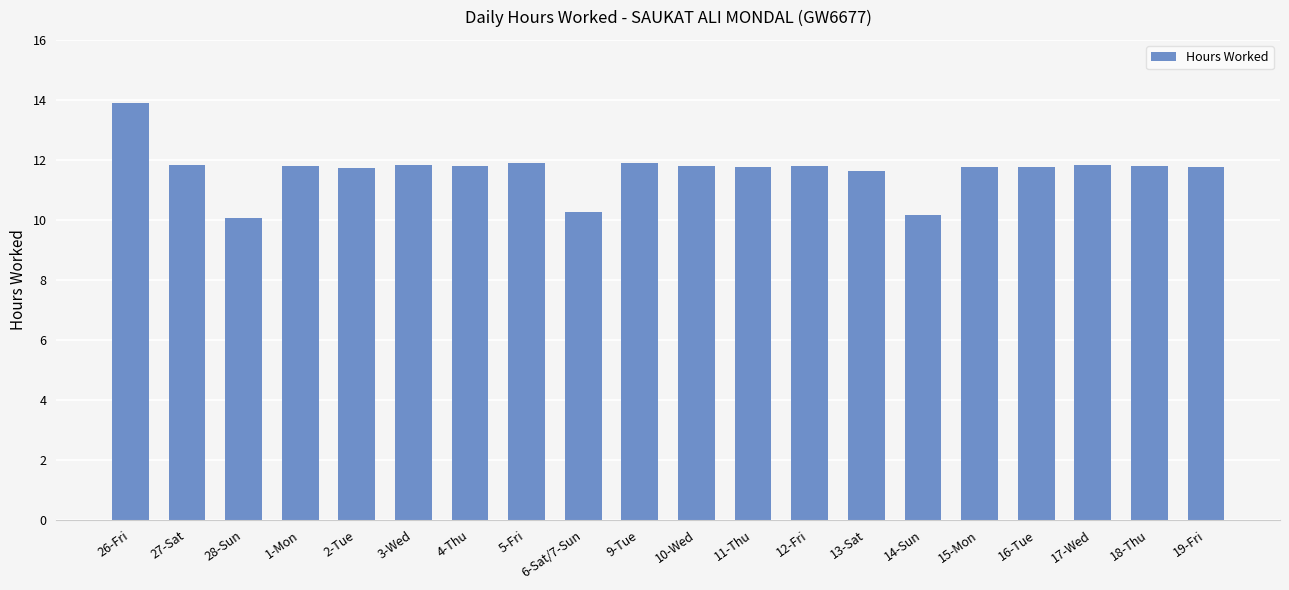

The chart shows a value of 19.9 at 4-Thu. True or false?

False